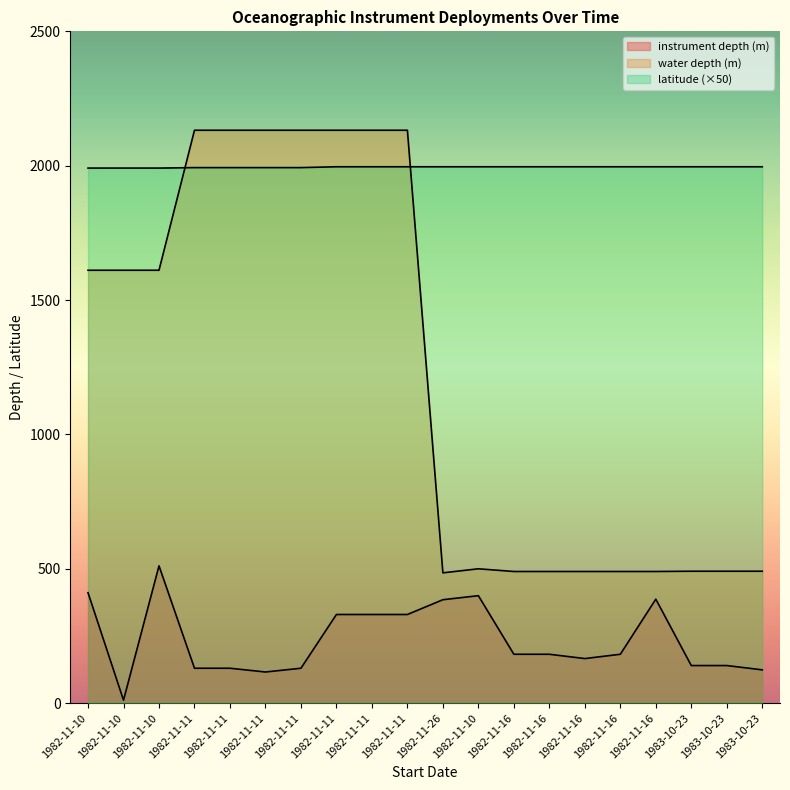

List the labels in order of water depth (m) value, largest first.

1982-11-11, 1982-11-11, 1982-11-11, 1982-11-11, 1982-11-11, 1982-11-11, 1982-11-11, 1982-11-10, 1982-11-10, 1982-11-10, 1982-11-10, 1983-10-23, 1983-10-23, 1983-10-23, 1982-11-16, 1982-11-16, 1982-11-16, 1982-11-16, 1982-11-16, 1982-11-26